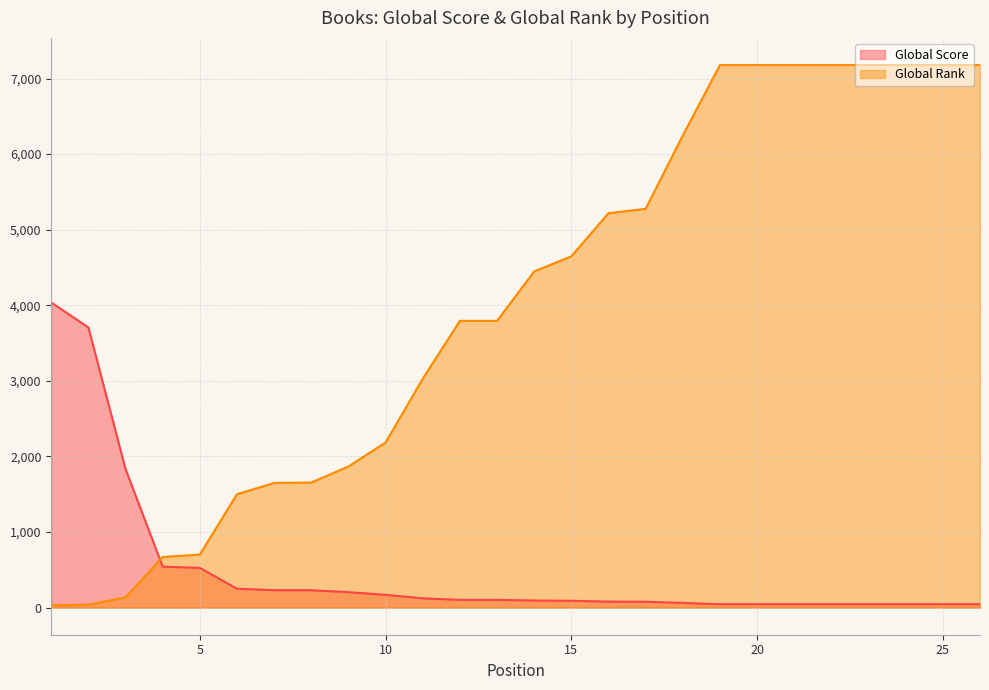

What are all the series names shown in the legend?

Global Score, Global Rank